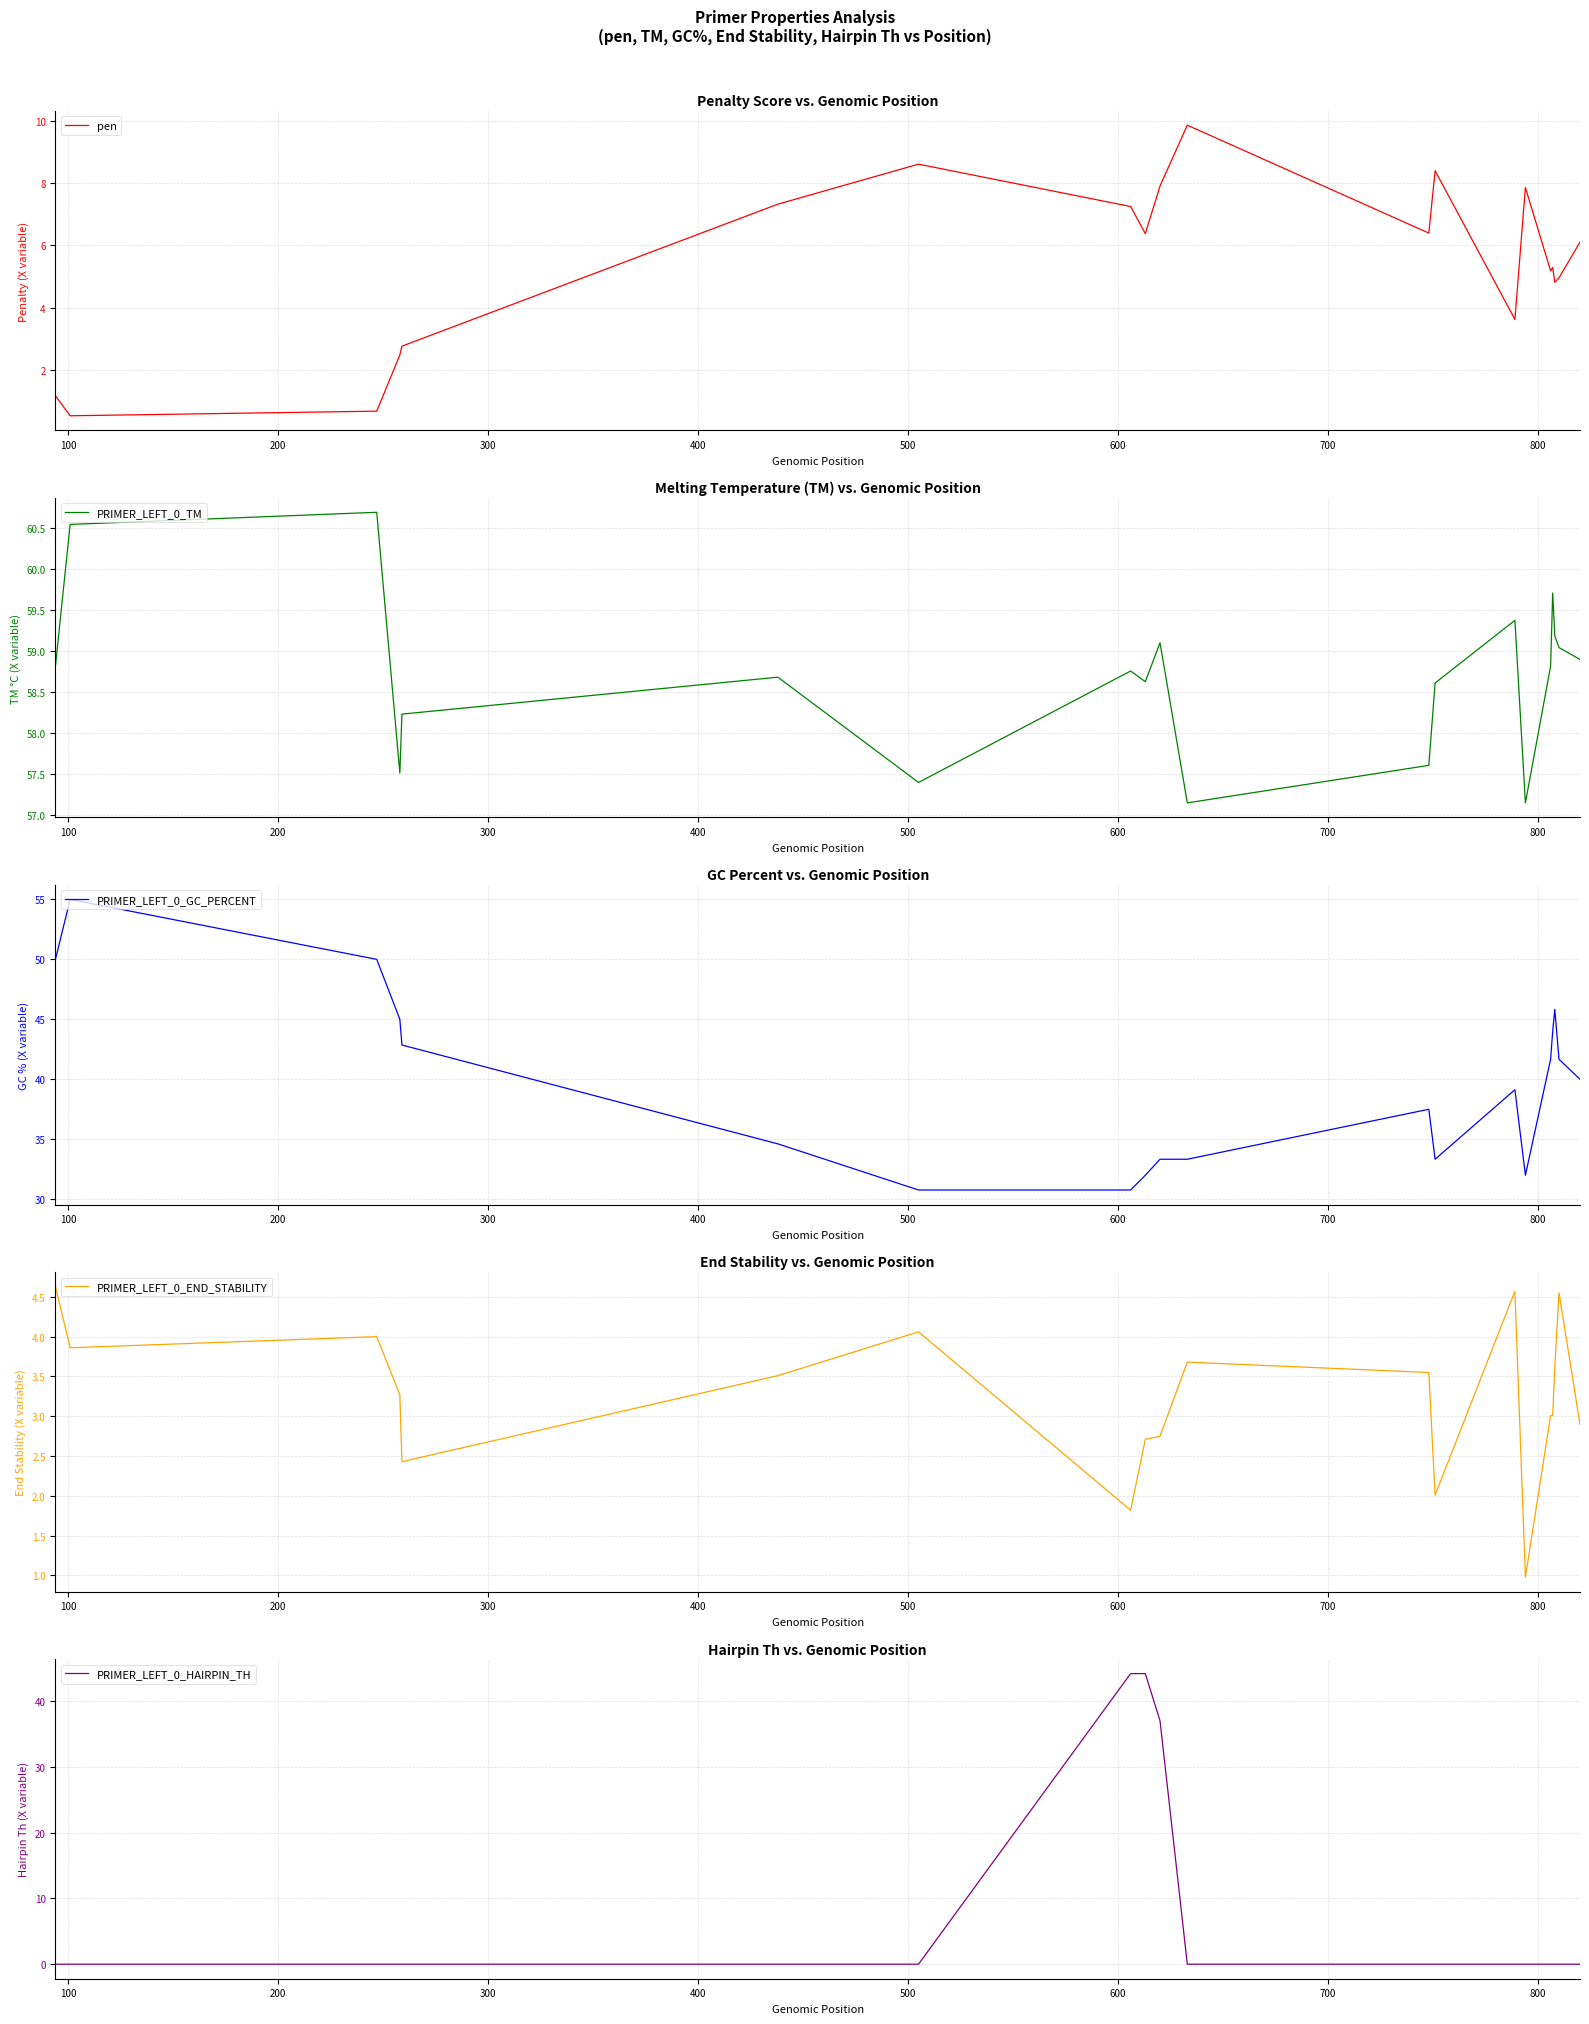

What is the lowest value of the pen series?

0.5